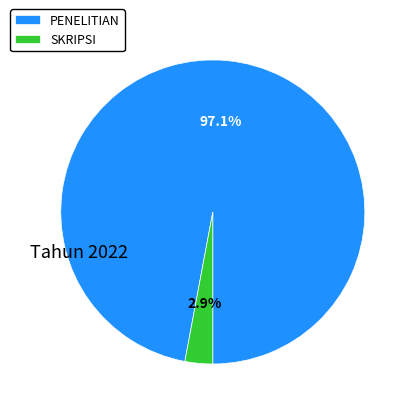

To the nearest percent, what is the difference between the PENELITIAN and SKRIPSI slice percentages?

94%